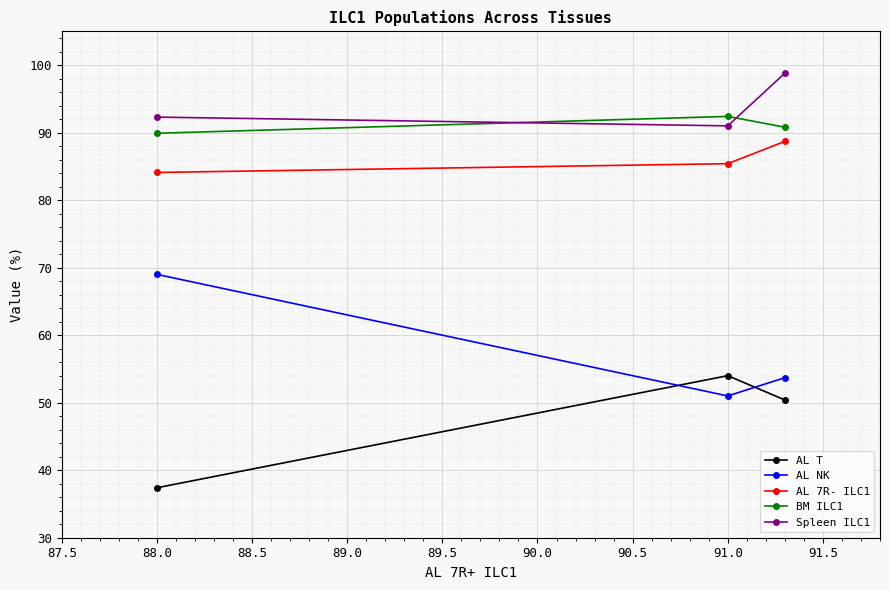

List the series in order of their peak value, lowest first.

AL T, AL NK, AL 7R- ILC1, BM ILC1, Spleen ILC1